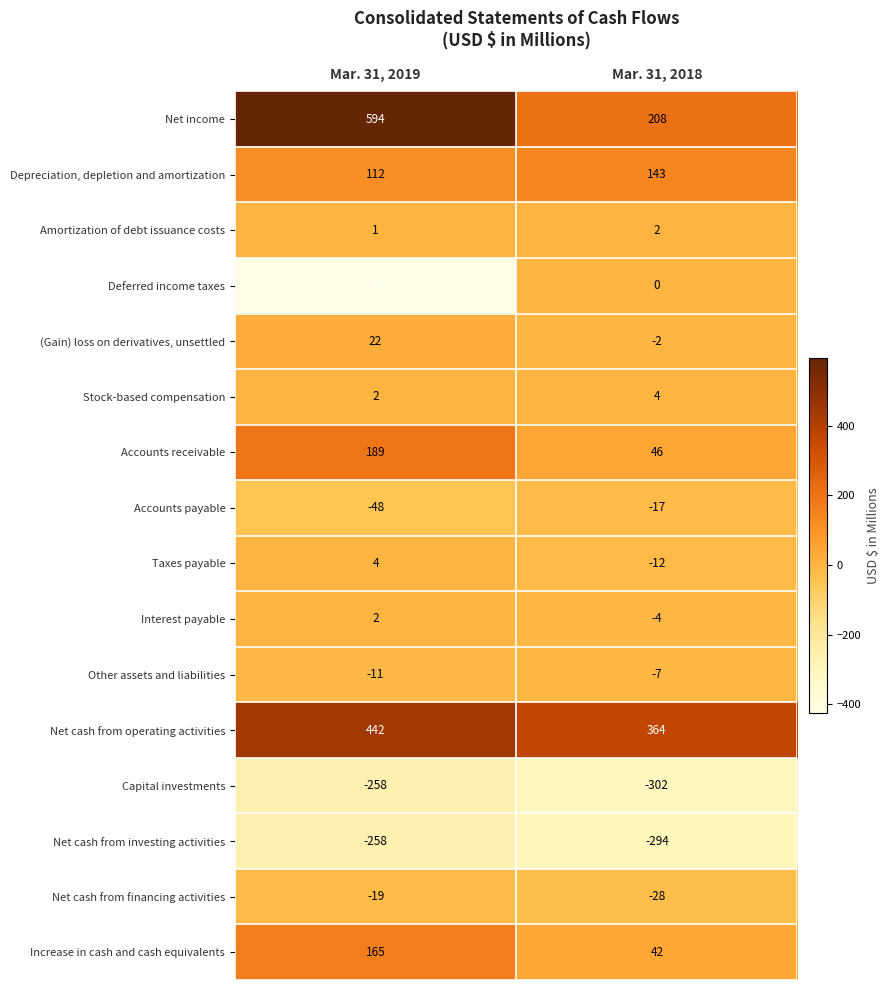

What is the lowest value of the Interest payable series?

-4